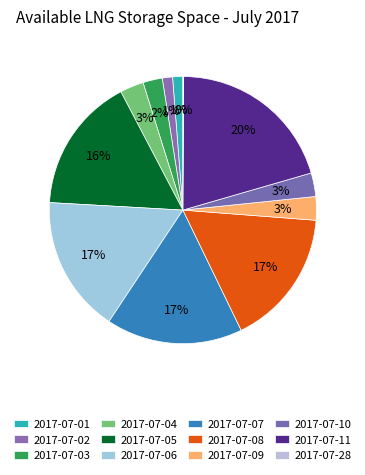

How many slices are in this pie chart?

12